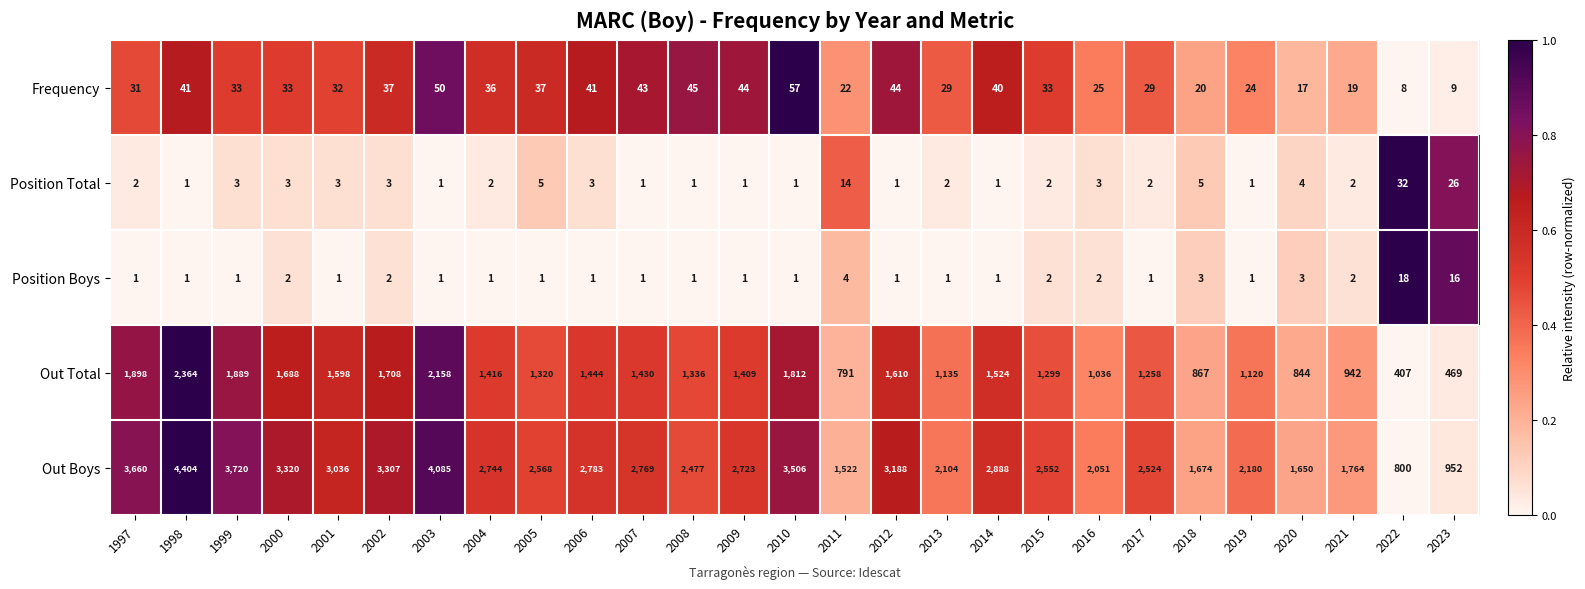

The value of Position Total at 2023 is 17. True or false?

False